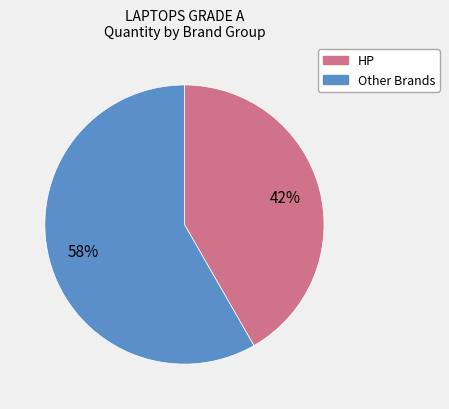

To the nearest percent, what is the average slice percentage?

50%